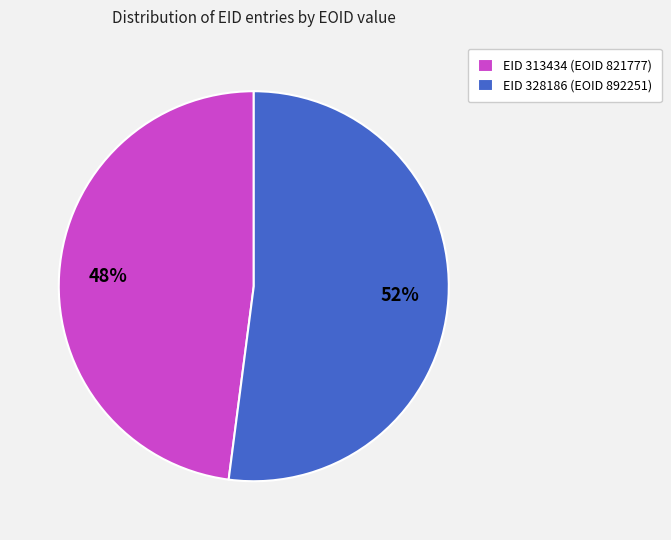

What is the ratio of the value at EID 328186 (EOID 892251) to the value at EID 313434 (EOID 821777)?

1.1